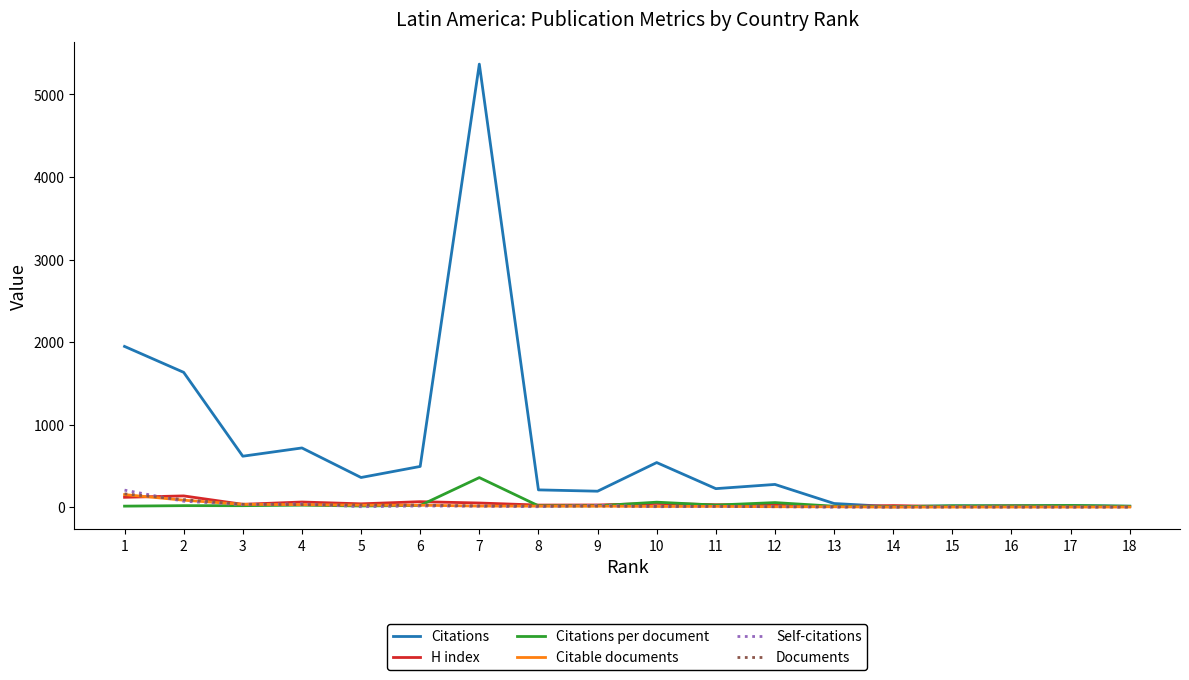

Which series has the widest spread of values?

Citations